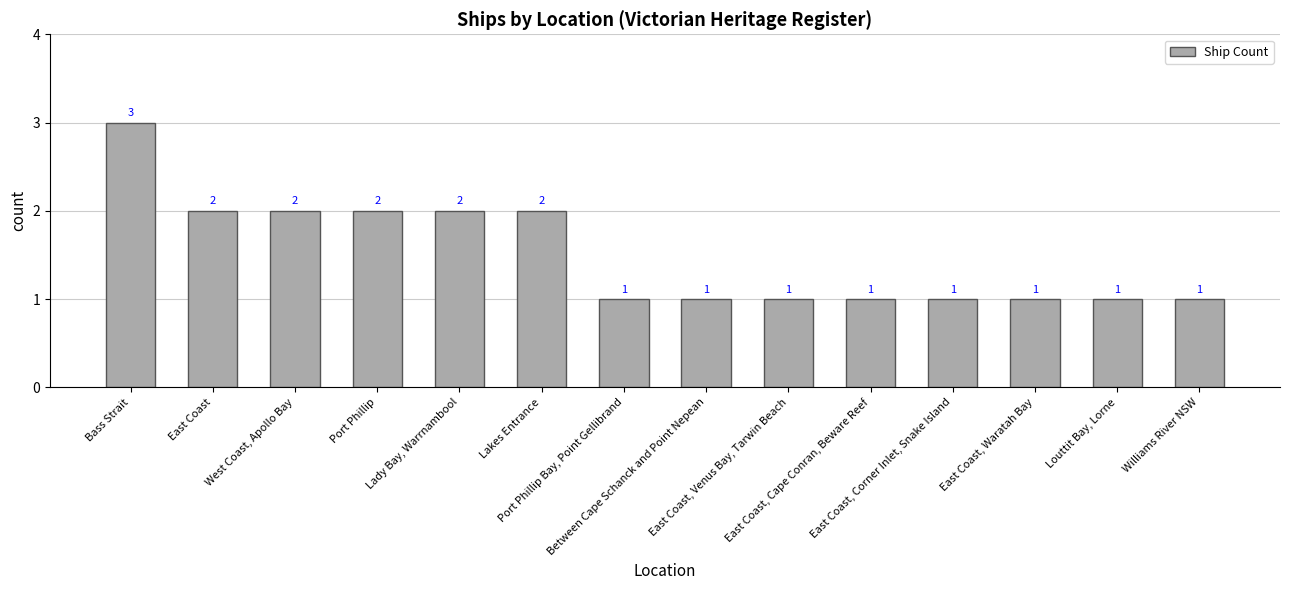

Reading left to right, list all the values displayed in this chart.

3	2	2	2	2	2	1	1	1	1	1	1	1	1